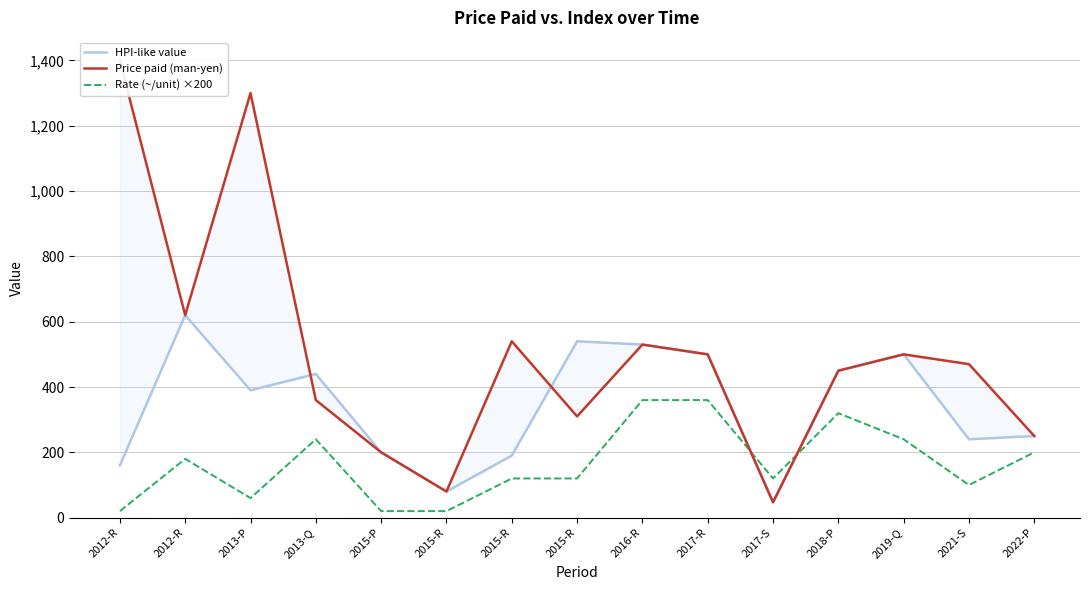

True or false: Rate (~/unit) ×200 and HPI-like value intersect in this chart.

True